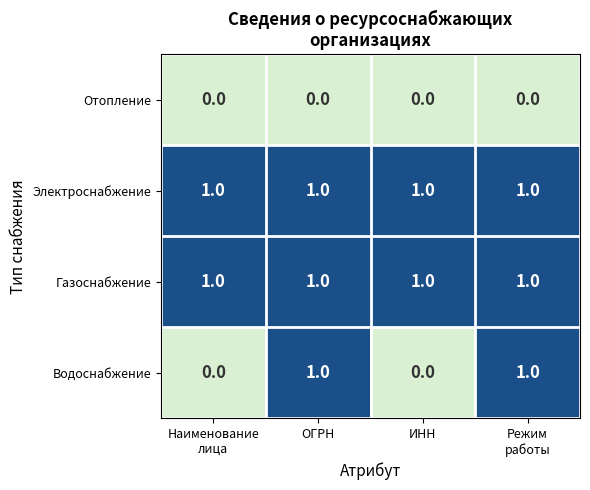

Count the Водоснабжение values in the range 0 to 1.

4